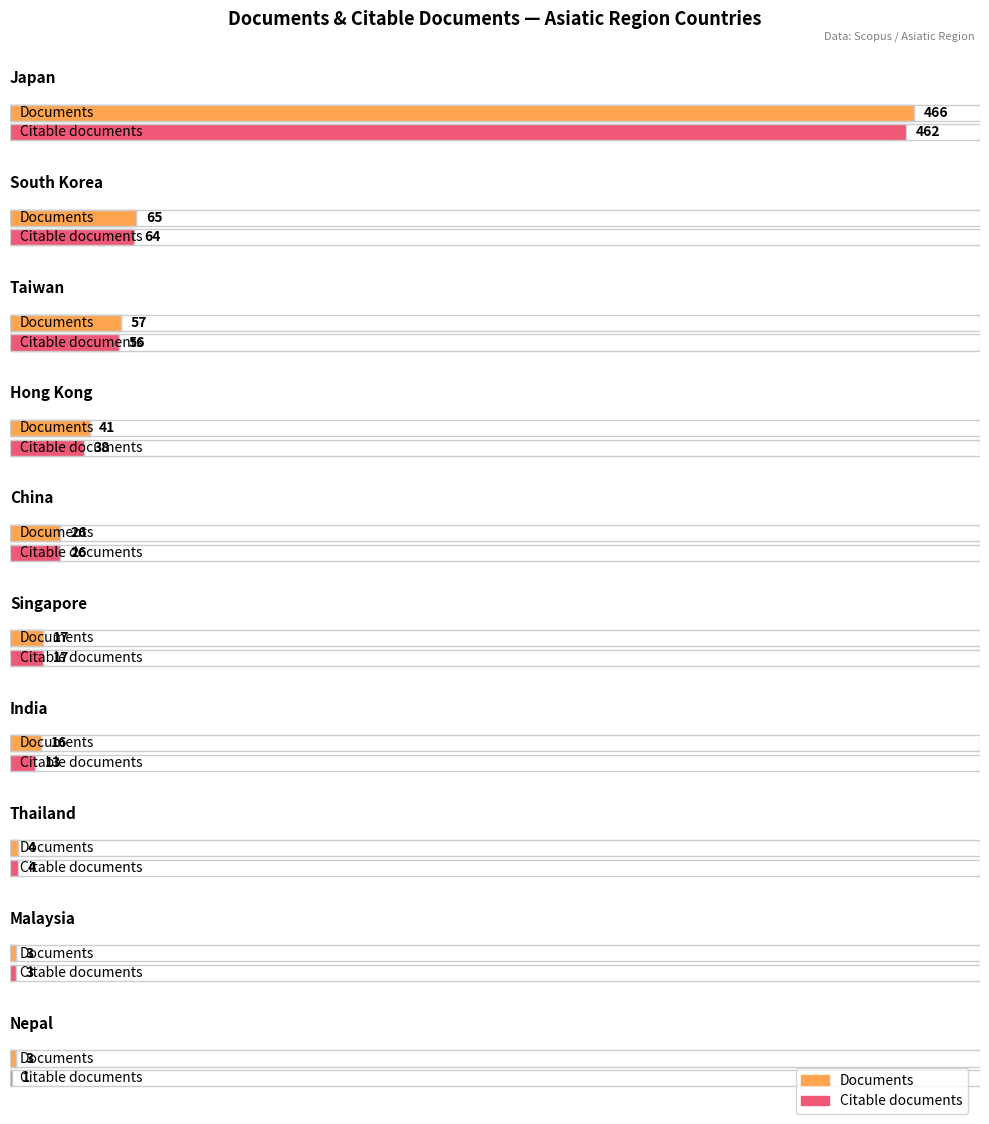

Which category has the lowest value in the Documents series?

Malaysia